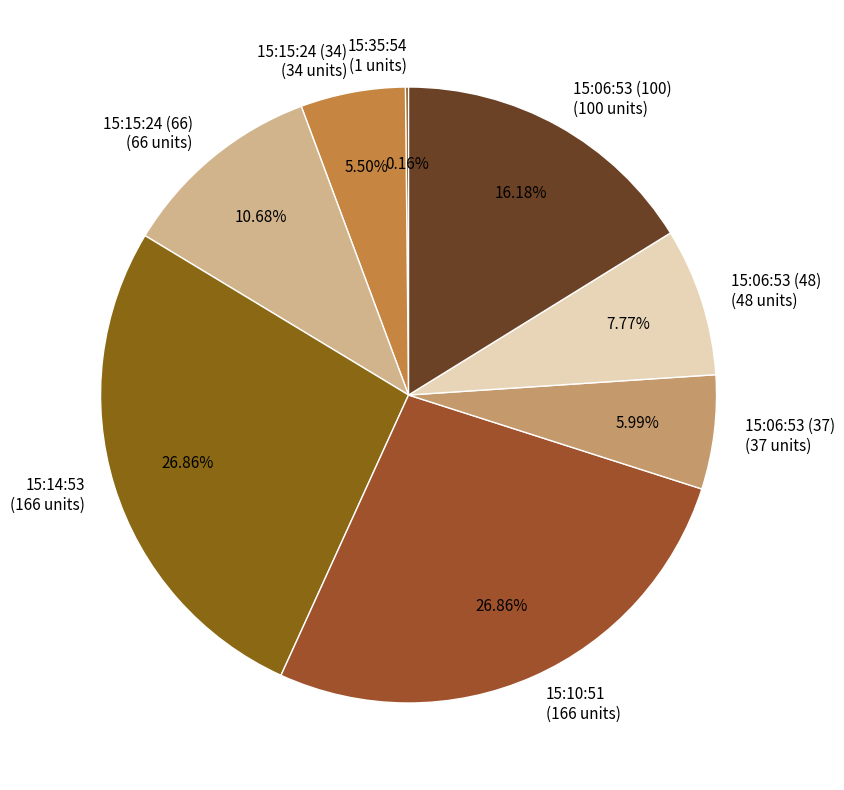

What portion of the pie excludes 15:14:53?

73.1%